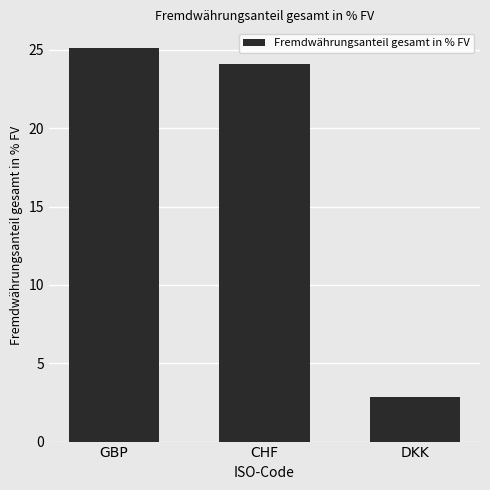

How many bars are there in total?

3